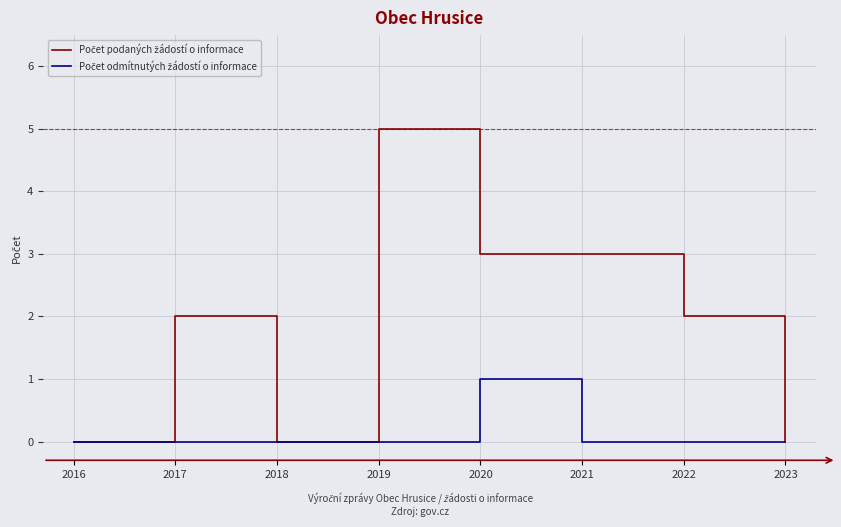

What is the difference between the highest and lowest values at 2021?

3